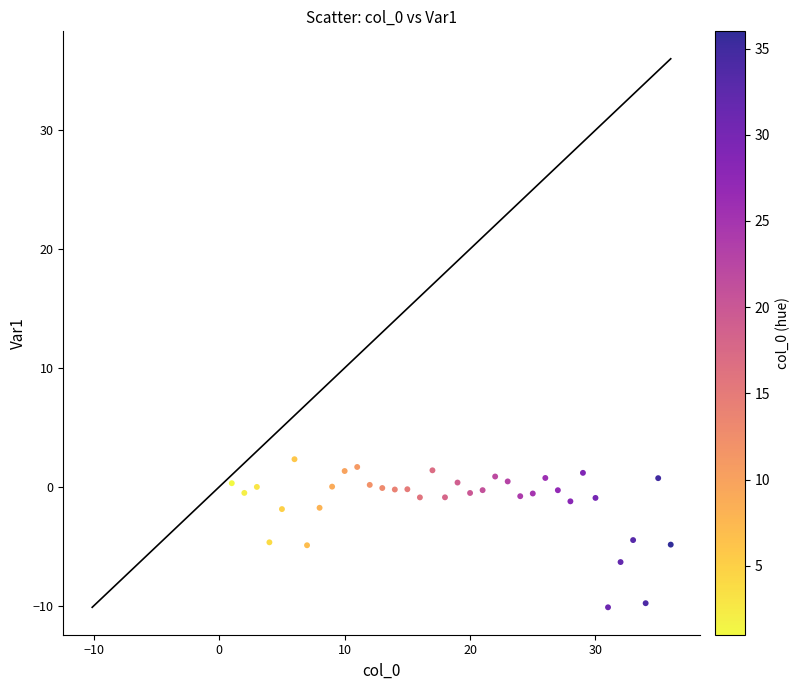

What is the range of Y values (max minus min)?

12.5